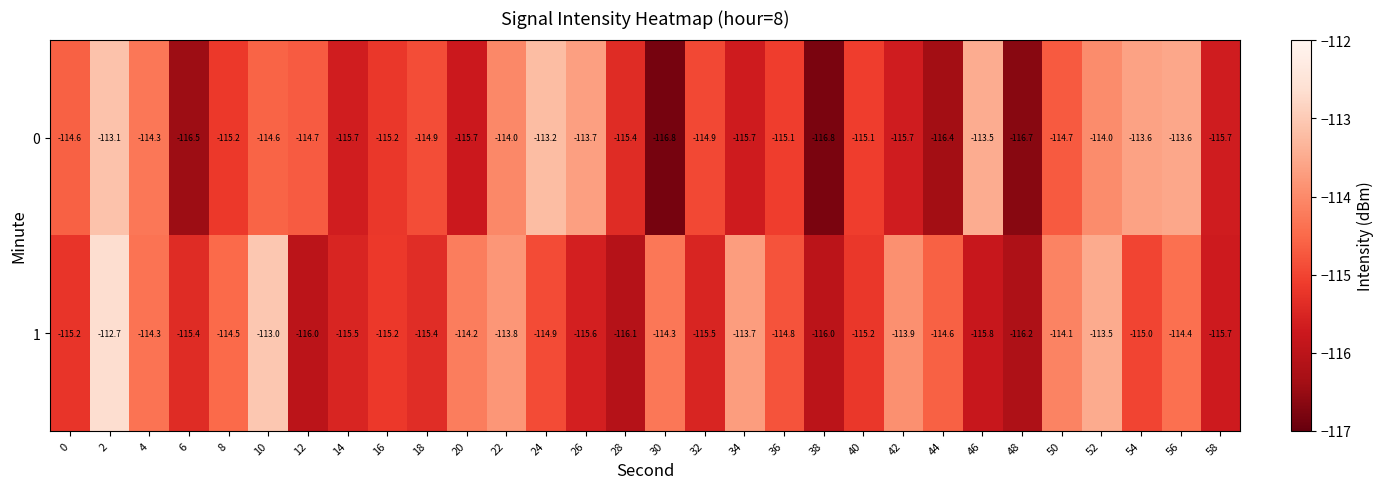

What is the average value of the 1 series?

-114.8